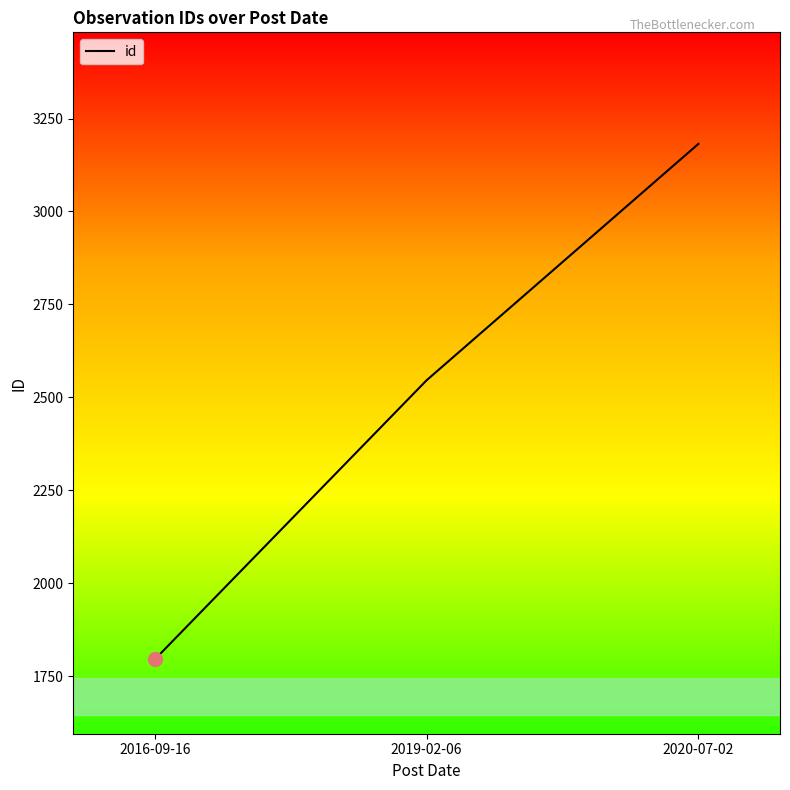

Is this an area chart (filled region under the line)?

No